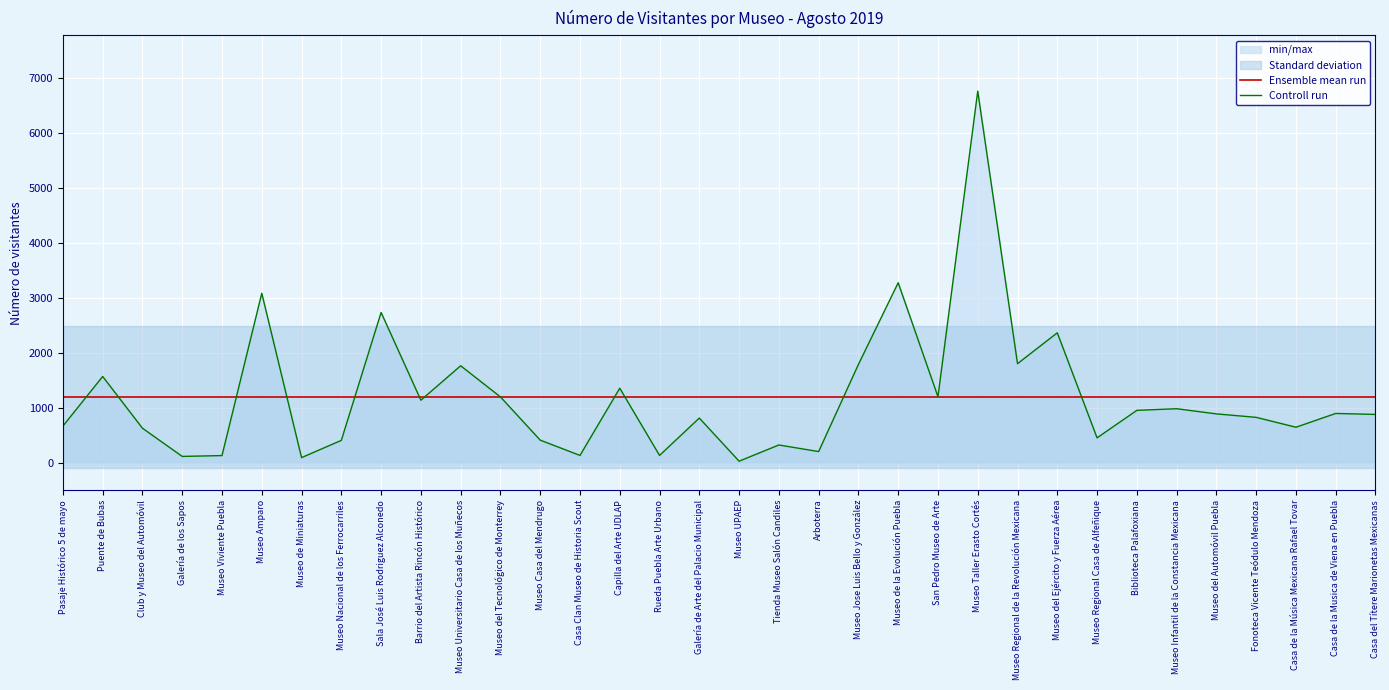

Which label corresponds to the smallest value in the chart?

Museo UPAEP